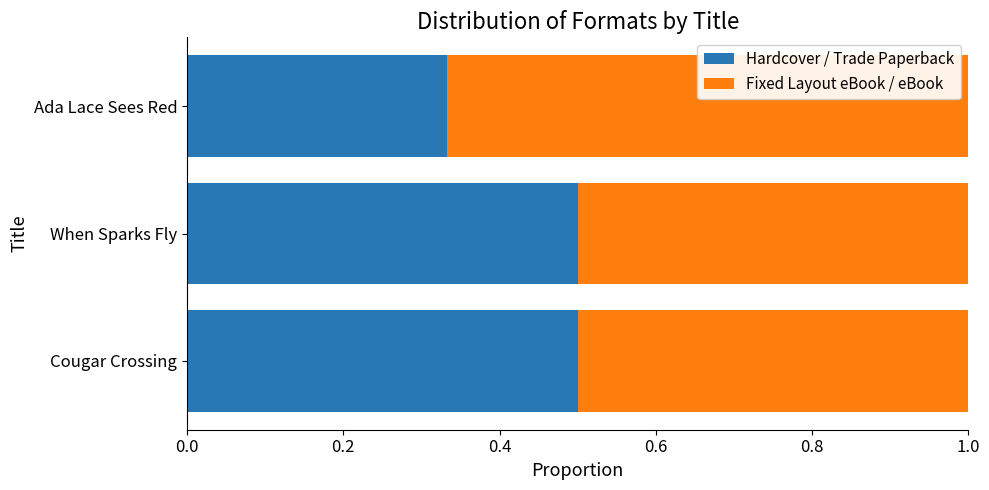

True or false: Hardcover / Trade Paperback has a value of 0.5 at When Sparks Fly.

True